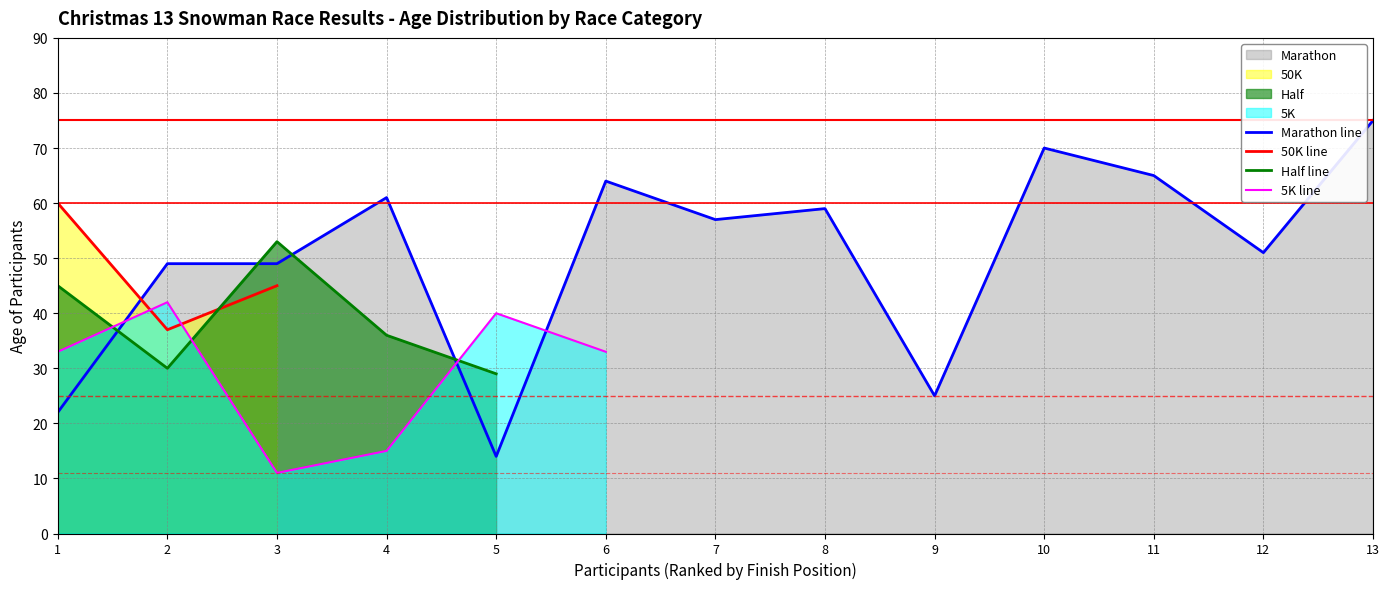

How many interior local valleys does the Marathon line series have?

4